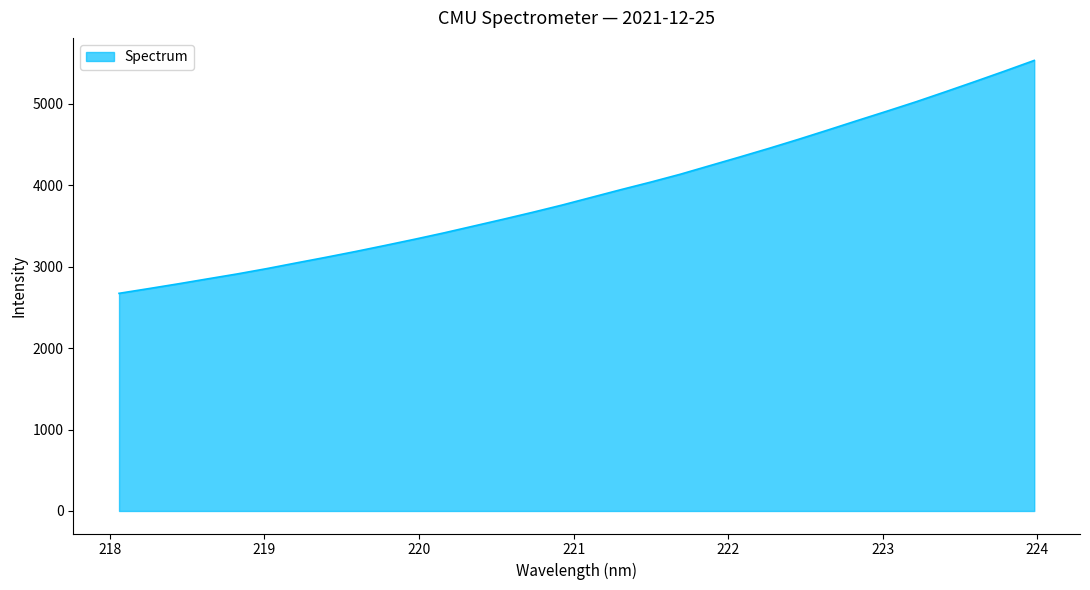

How many lines are shown in the chart?

1